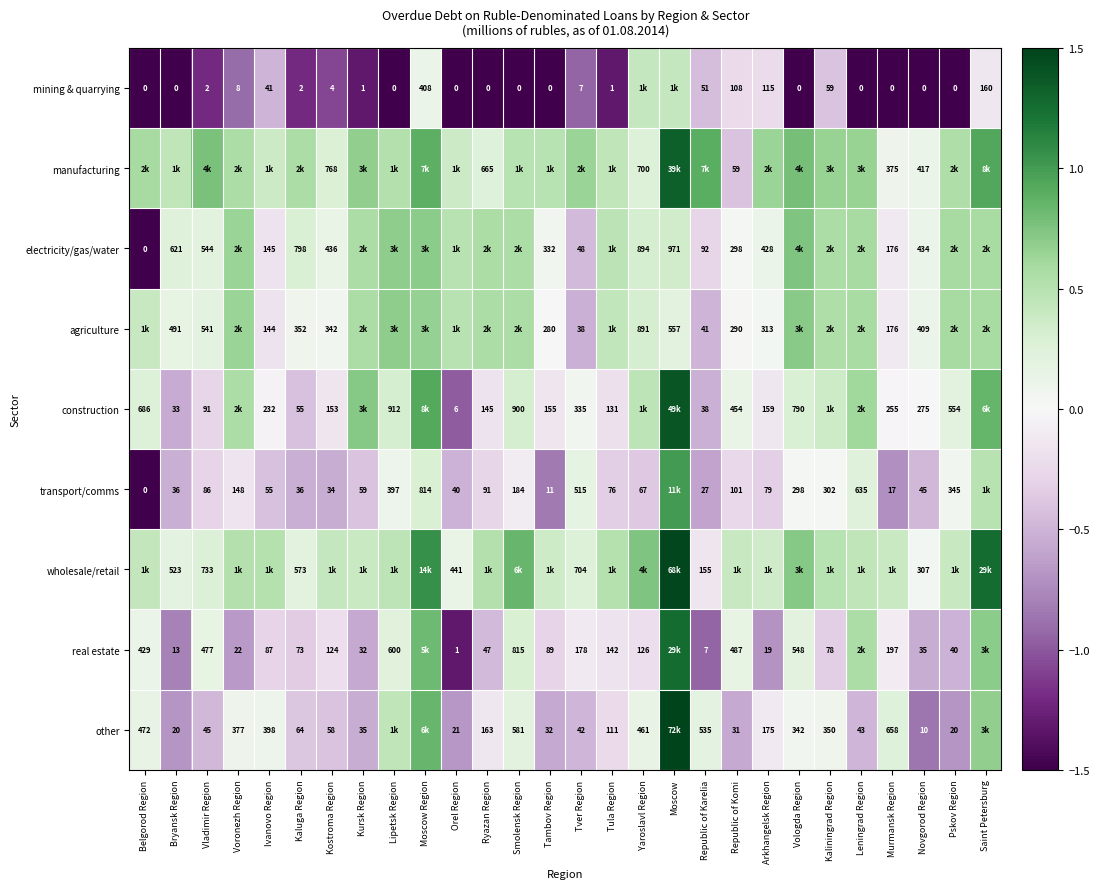

Is the value of construction at Tambov Region greater than the value of other at Arkhangelsk Region?

No